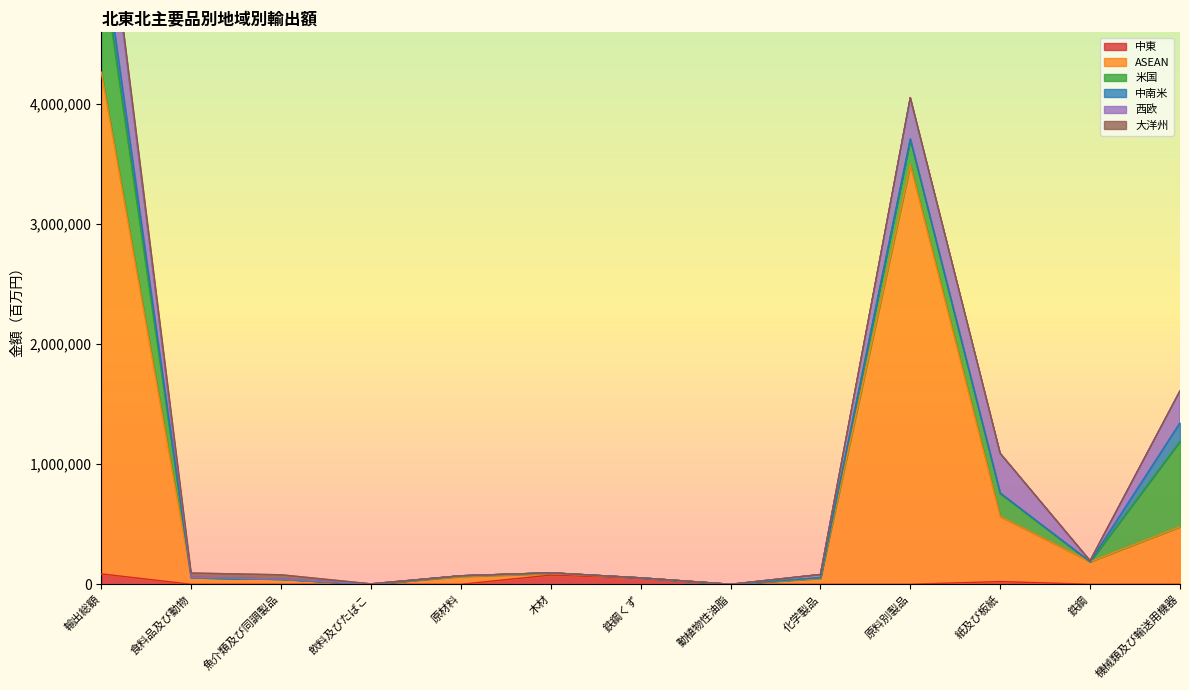

What is the total value across all series at 鉄鋼くず?

53446